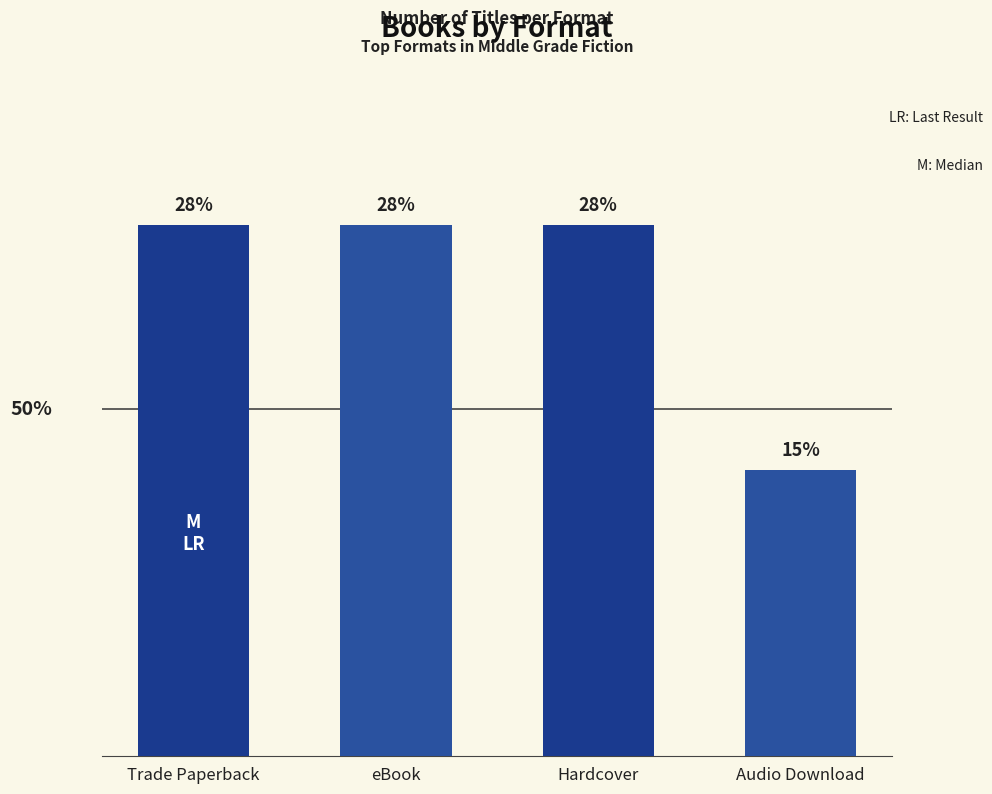

What is the difference between the maximum and minimum values?

6